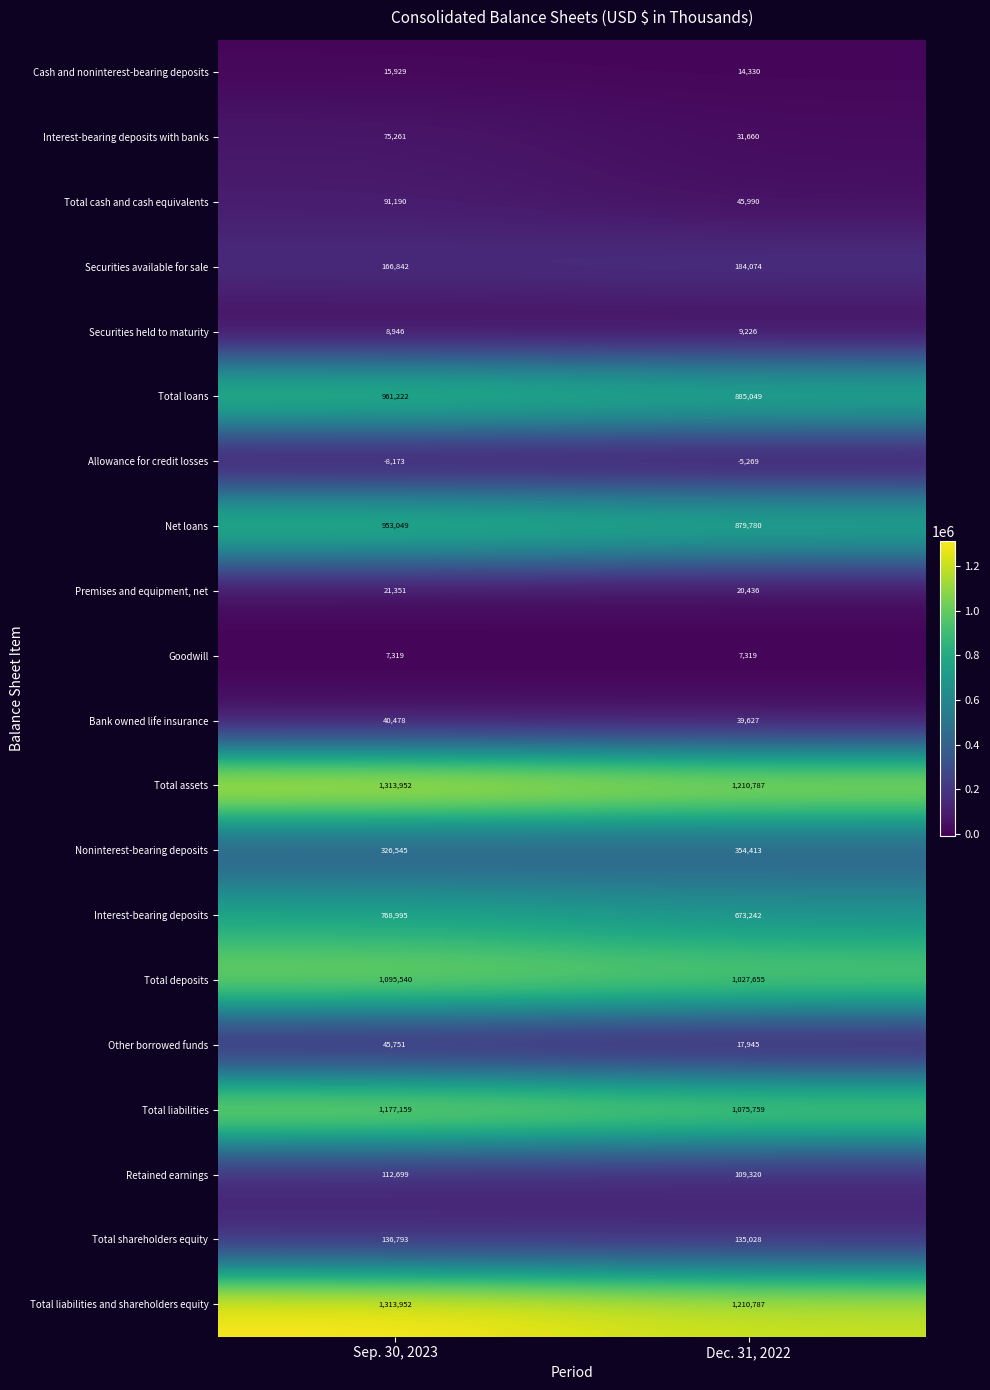

Read the Goodwill value at Dec. 31, 2022.

7319